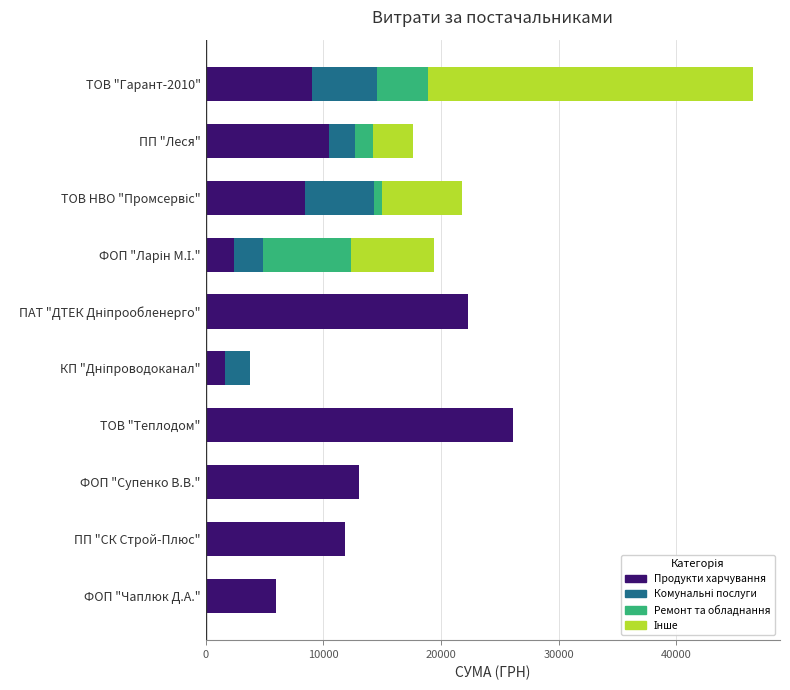

What is the highest value of the Продукти харчування series?

26134.8